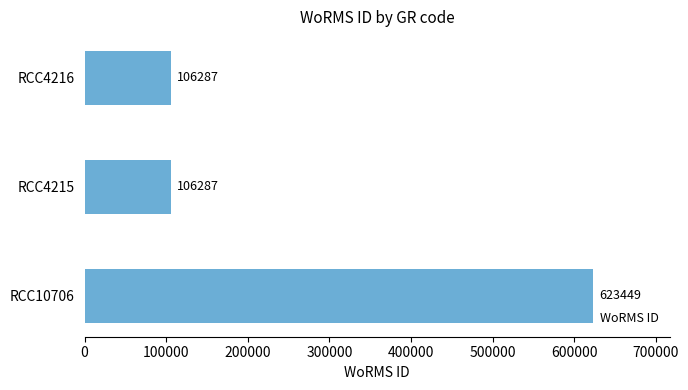

How many data points are above 106287?

1